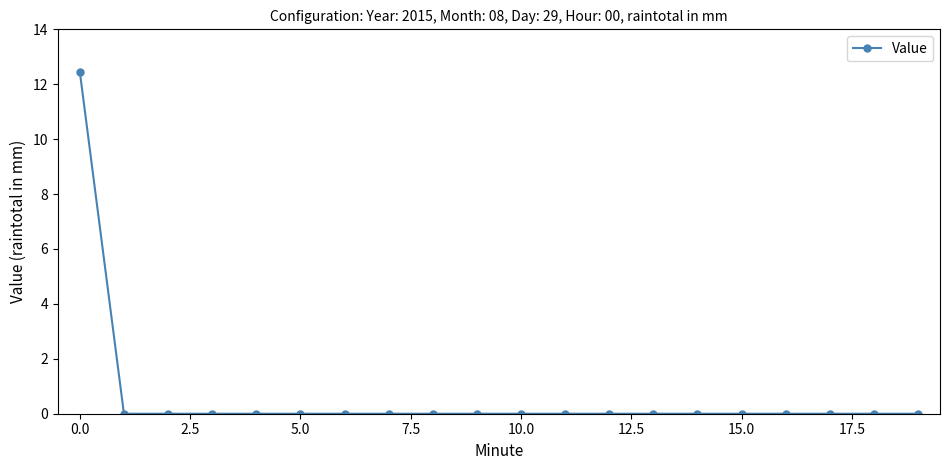

Does the chart have visible grid lines?

No